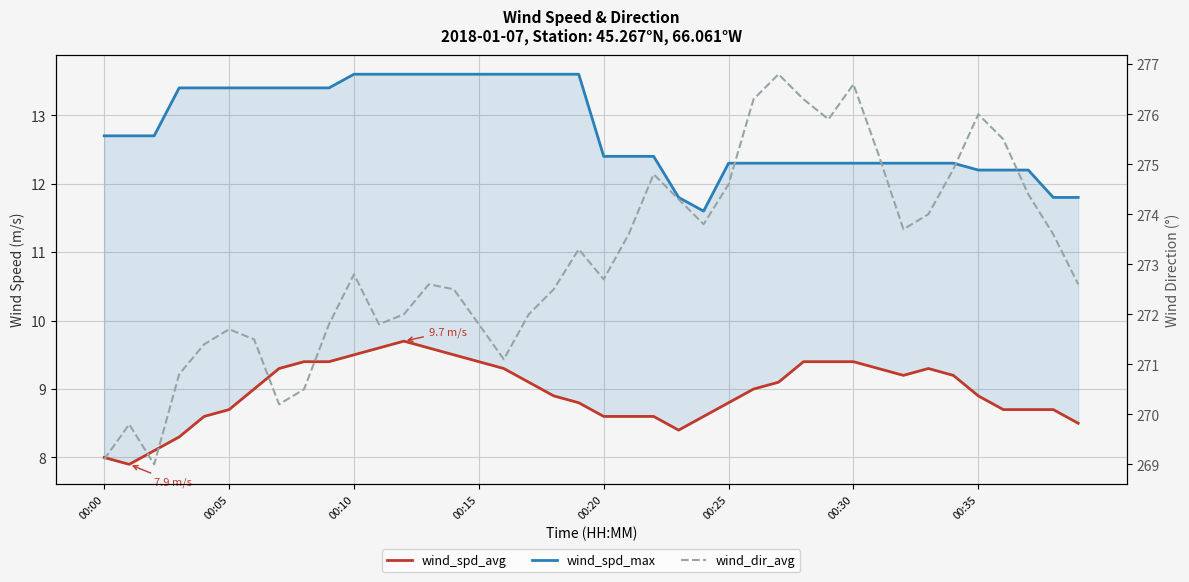

The wind_dir_avg series shows 457.3 at 00:30. True or false?

False